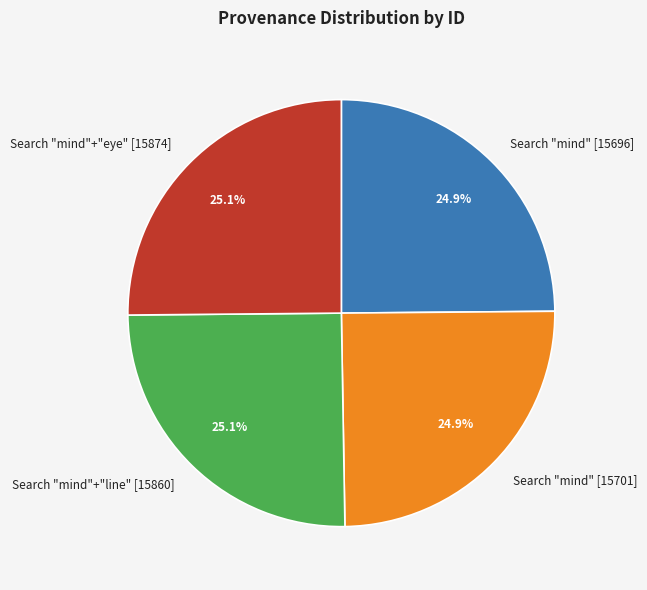

To the nearest percent, what is the average slice percentage?

25%